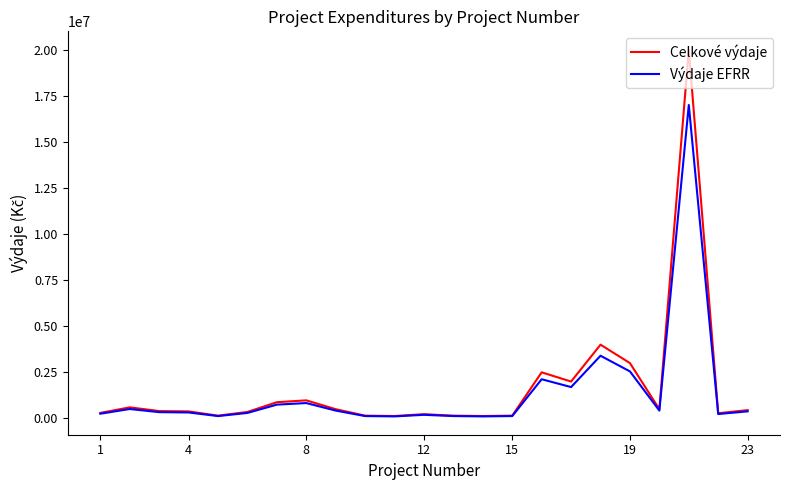

What is the maximum value shown in the chart?

20000000